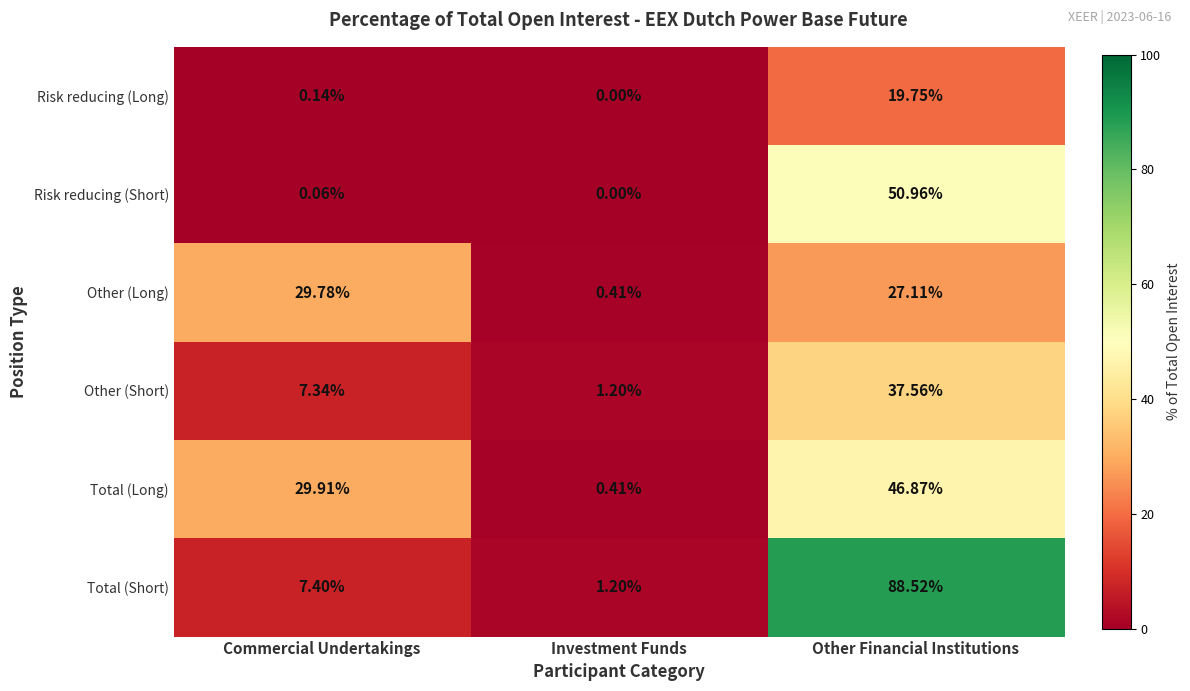

Where is Total (Long) nearest to the value 23?

Commercial Undertakings